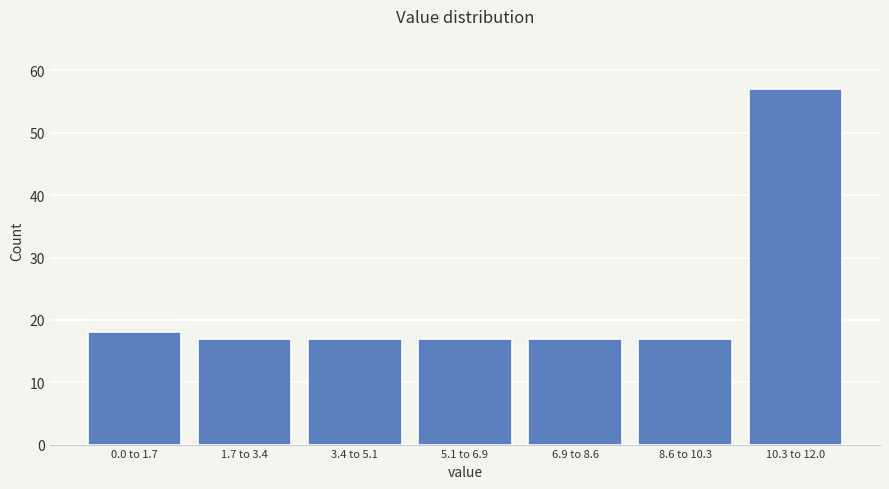

Reading left to right, extract all data points from this chart.

18	17	17	17	17	17	57